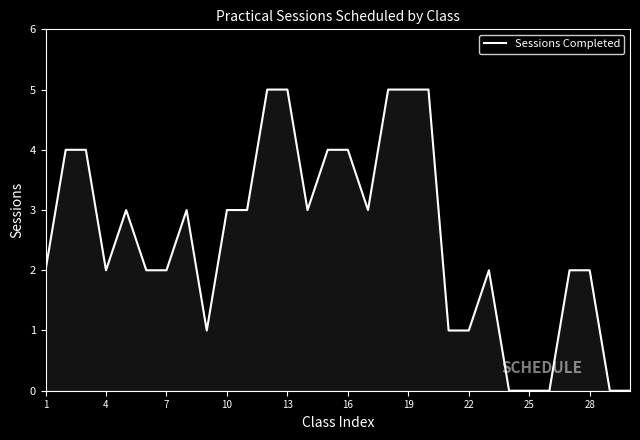

What is the difference between the maximum and minimum values?

5